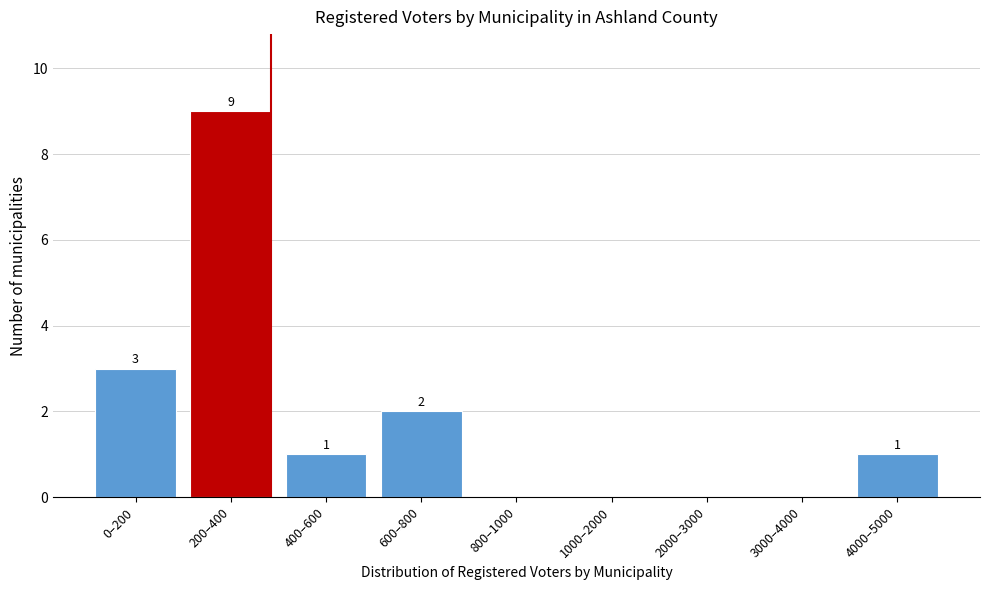

Reading left to right, transcribe all the data shown in this chart.

0–200=3	200–400=9	400–600=1	600–800=2	800–1000=0	1000–2000=0	2000–3000=0	3000–4000=0	4000–5000=1